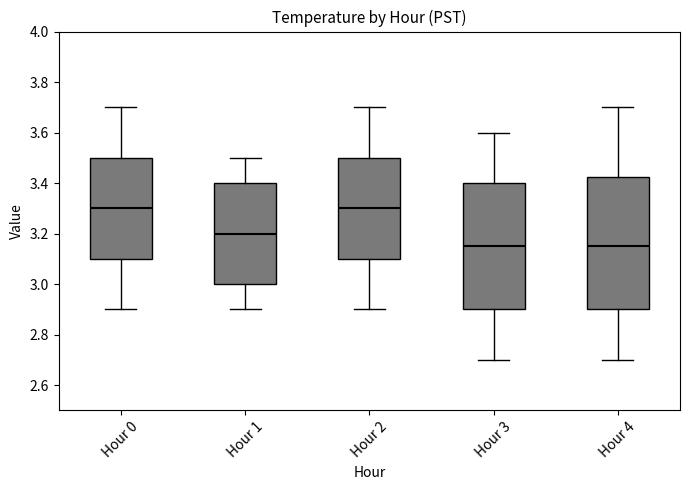

Reading left to right, transcribe this box plot: for each box, give where its median line is, the range the box spans, and where its two whiskers end, as read against the y-axis. The values are not printed on the chart, so give them approximately, as read against the axis.

Hour 0: median 3.30, box 3.10 to 3.50, whiskers 2.90 to 3.70
Hour 1: median 3.20, box 3.00 to 3.40, whiskers 2.90 to 3.50
Hour 2: median 3.30, box 3.10 to 3.50, whiskers 2.90 to 3.70
Hour 3: median 3.16, box 2.90 to 3.40, whiskers 2.70 to 3.60
Hour 4: median 3.16, box 2.90 to 3.42, whiskers 2.70 to 3.70